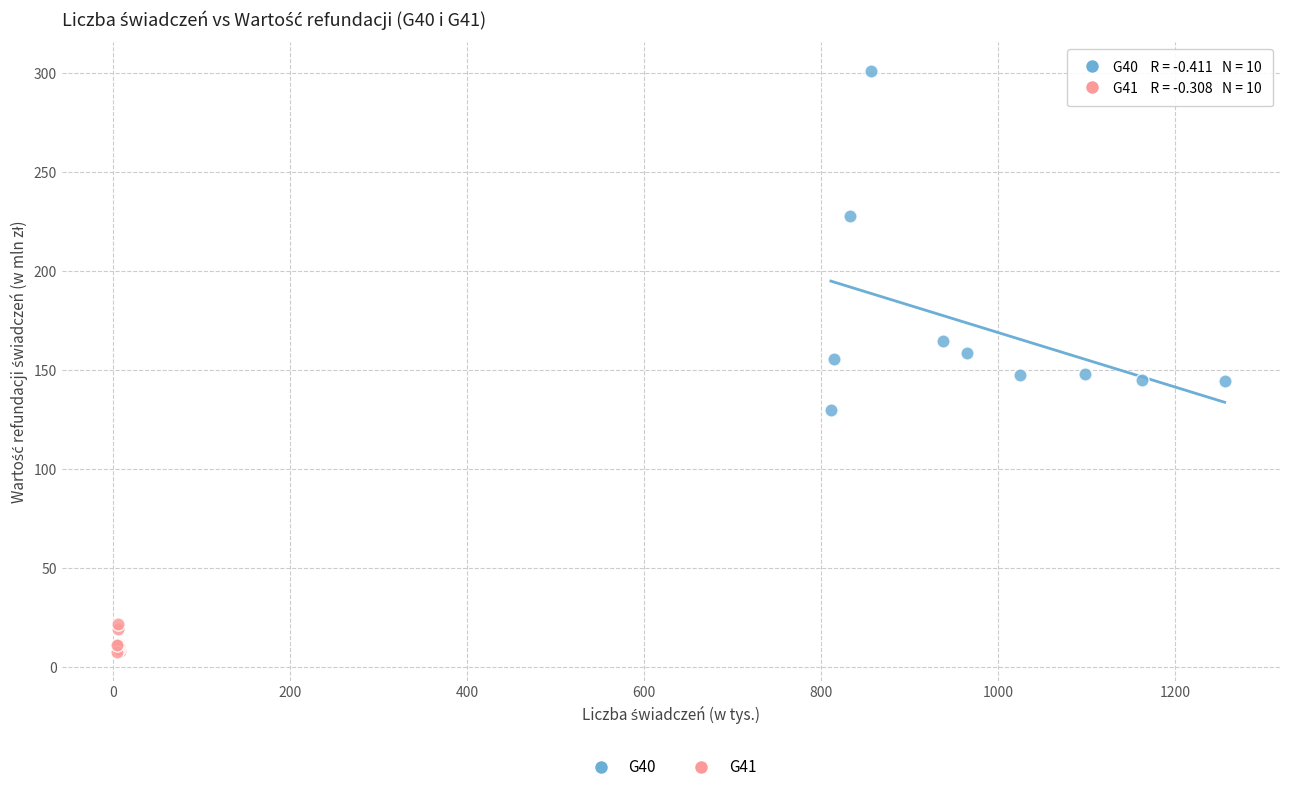

What are all the series names shown in the legend?

G40, G41